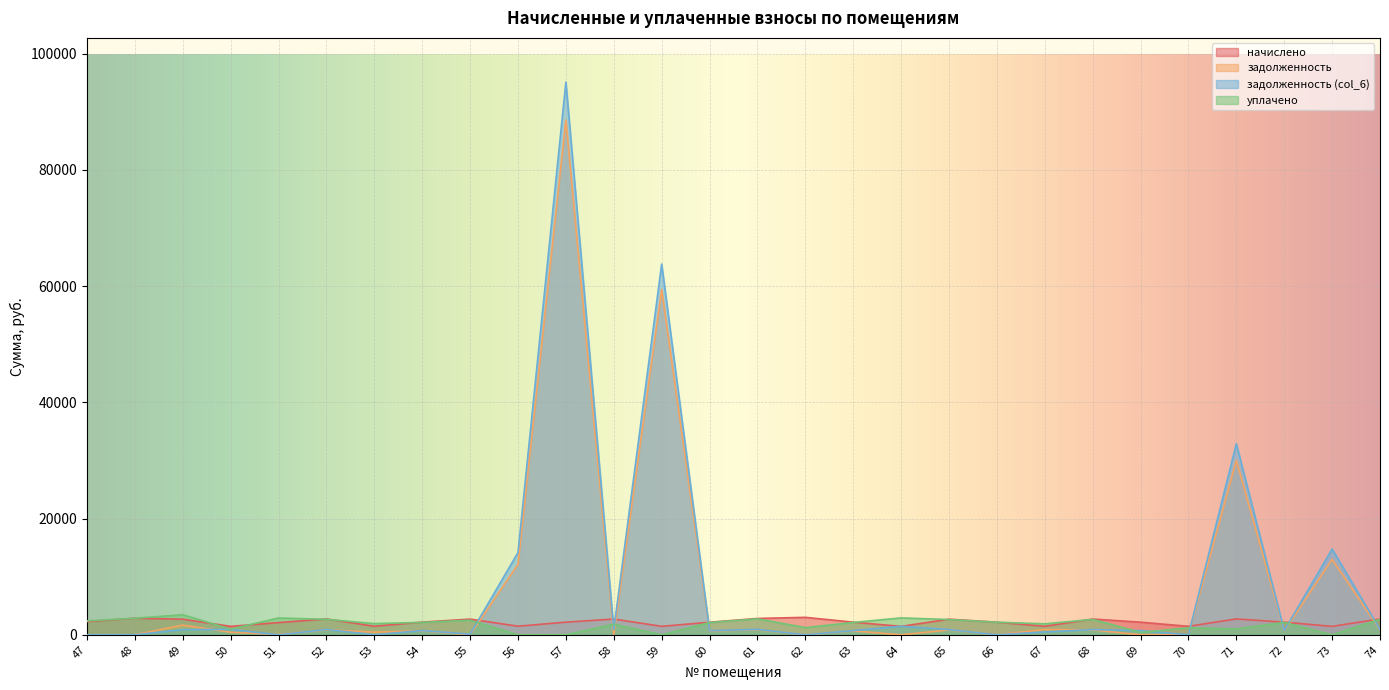

At how many categories does at least one series exceed 83825?

1